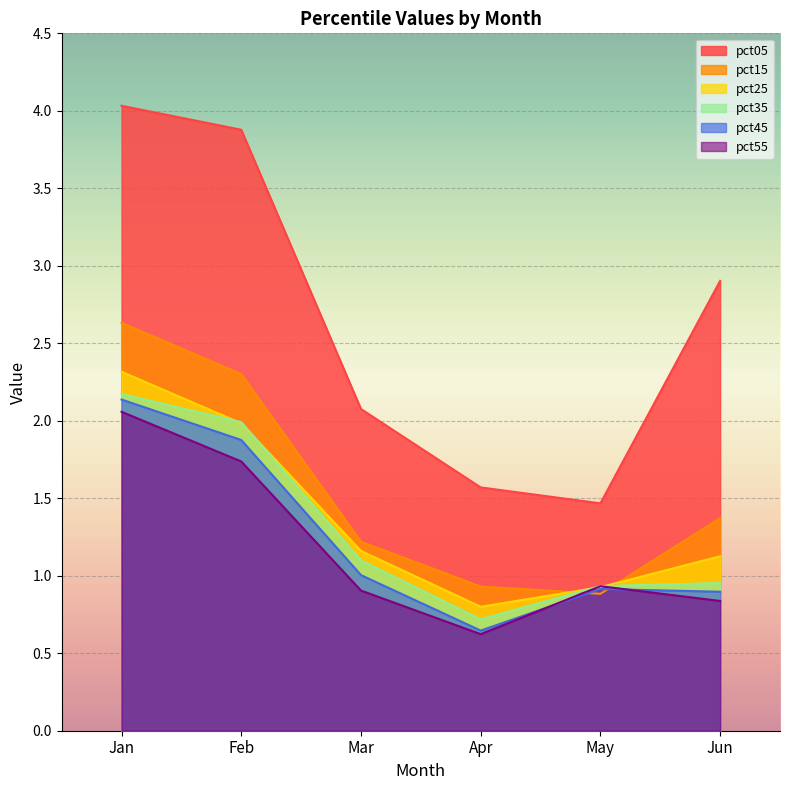

Is it true that pct45 equals 1.9 at Feb?

True